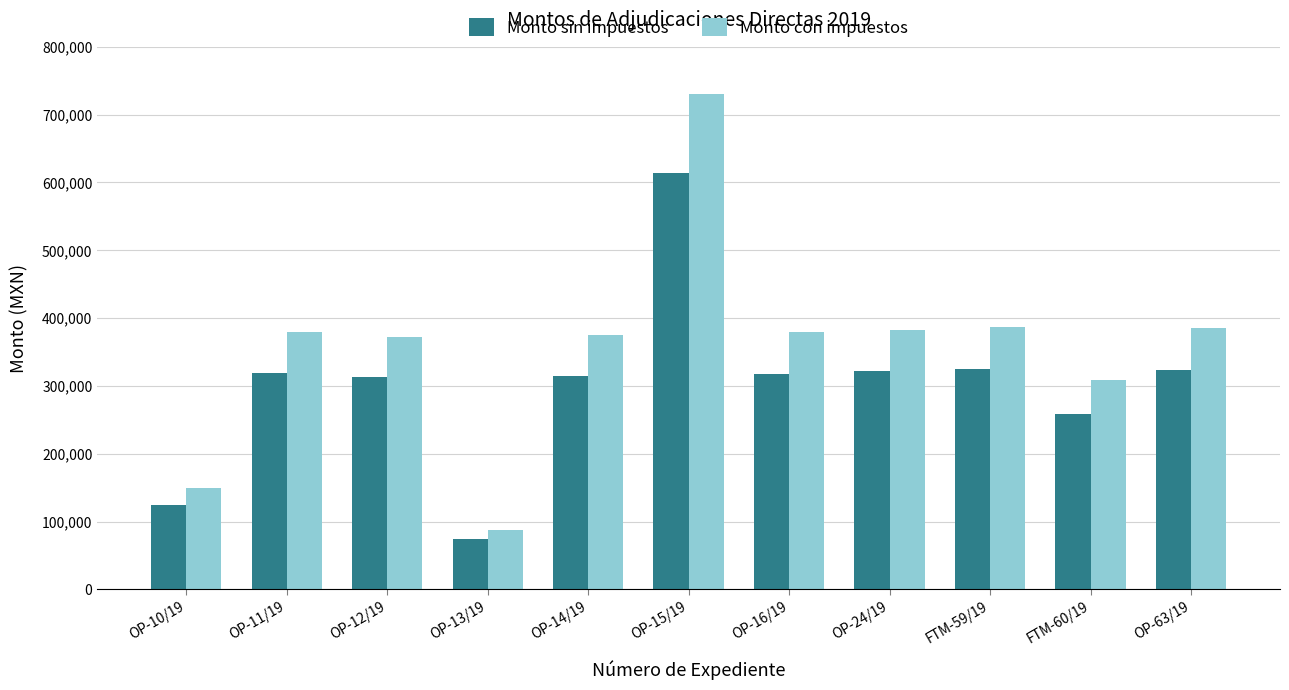

How many series are shown in this chart?

2